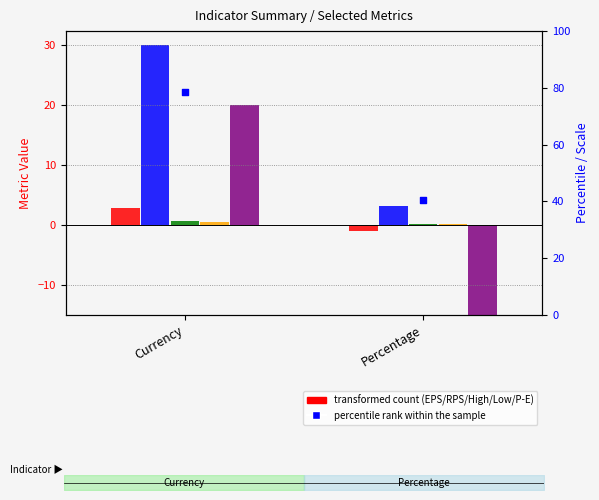

At which category is the sum across all series the highest?

Currency